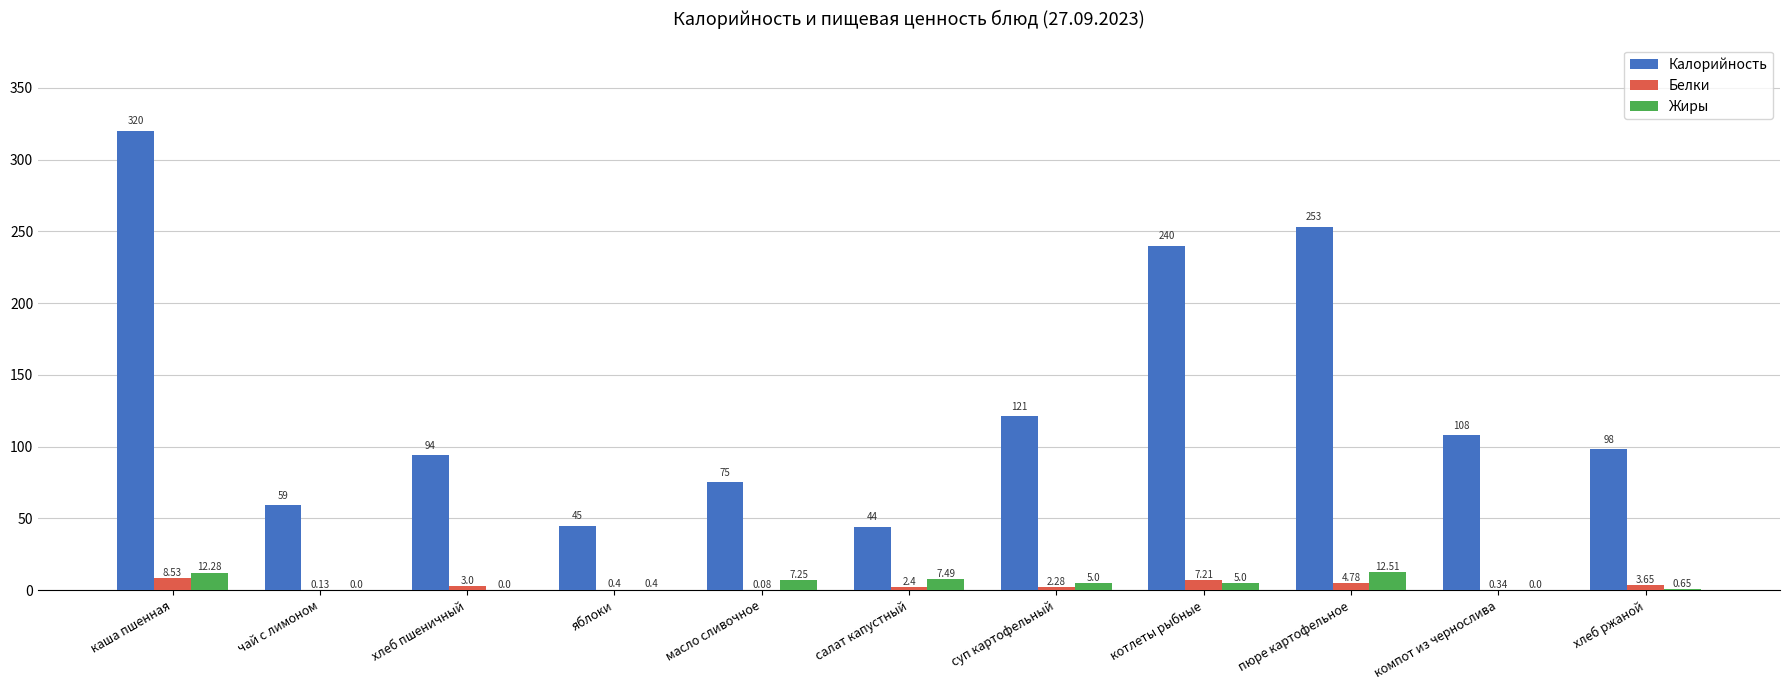

How many series are shown in this chart?

3